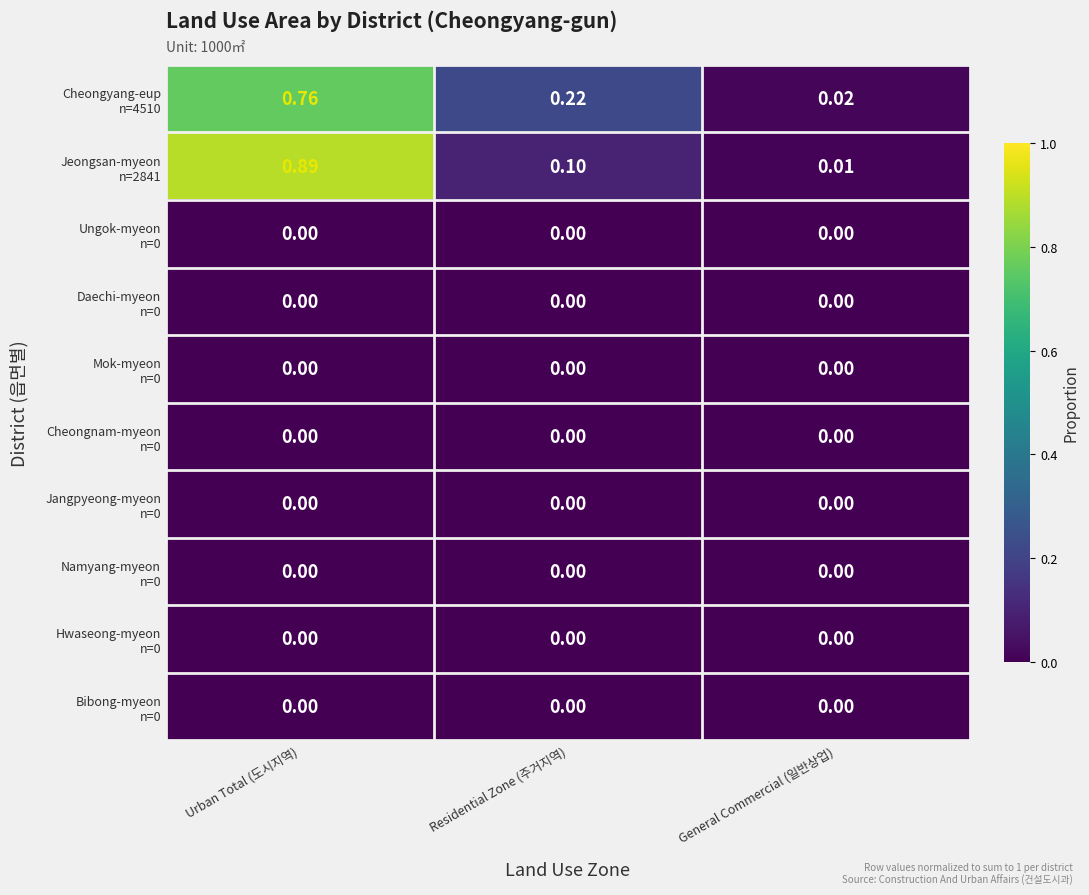

Count the number of categories in the chart.

3